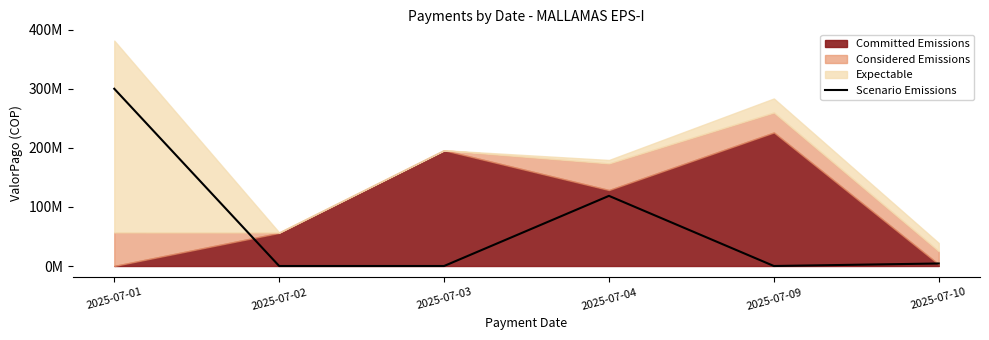

Where does the data first go above 4270105?

2025-07-01